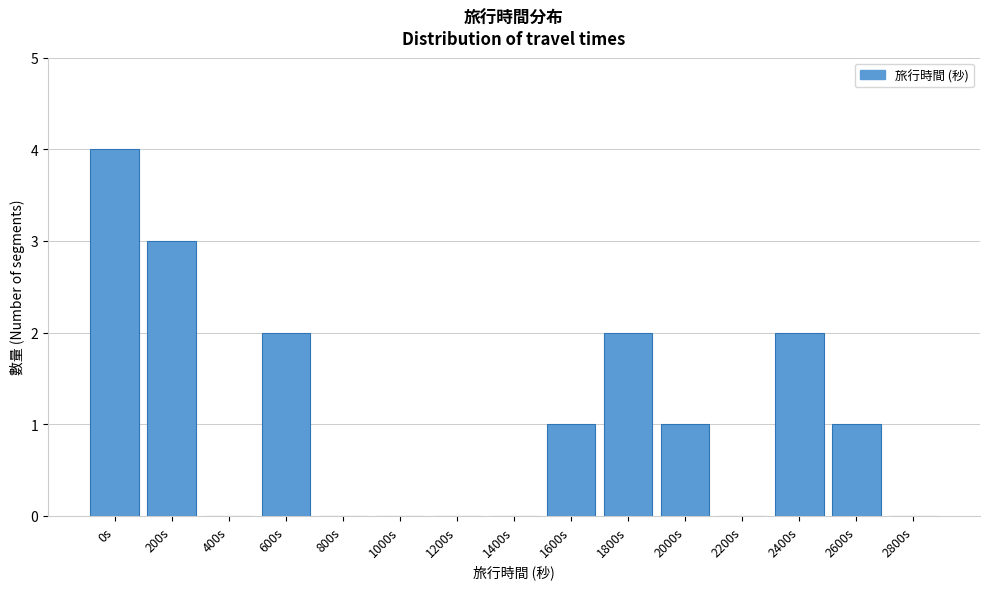

Reading left to right, extract all data points from this chart.

0s=4	200s=3	400s=0	600s=2	800s=0	1000s=0	1200s=0	1400s=0	1600s=1	1800s=2	2000s=1	2200s=0	2400s=2	2600s=1	2800s=0